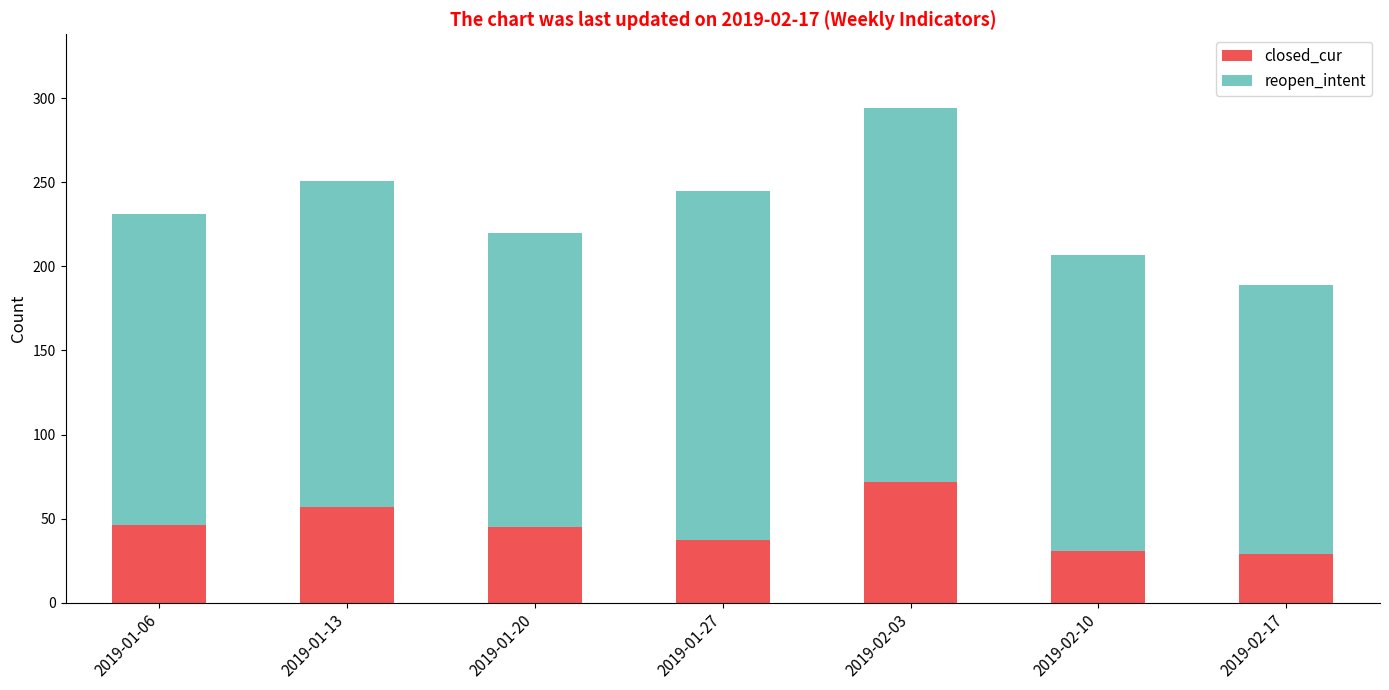

What is the average value of the closed_cur series?

45